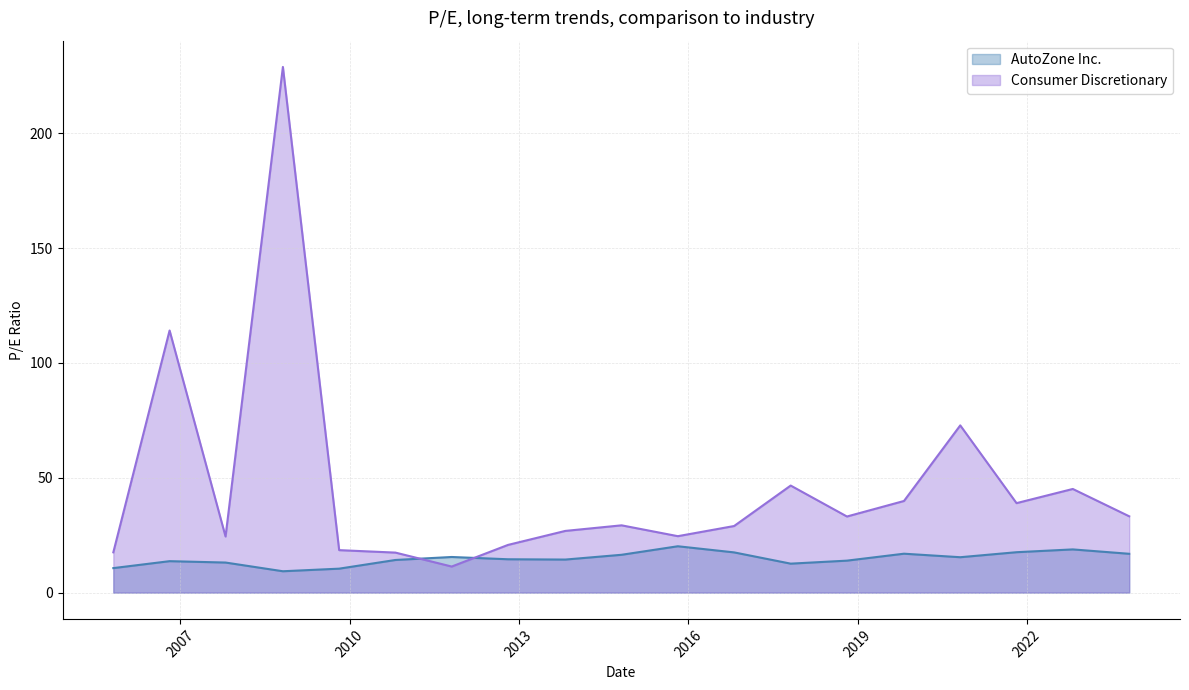

What is the difference between the highest and lowest values at 2019-10-28?

22.9